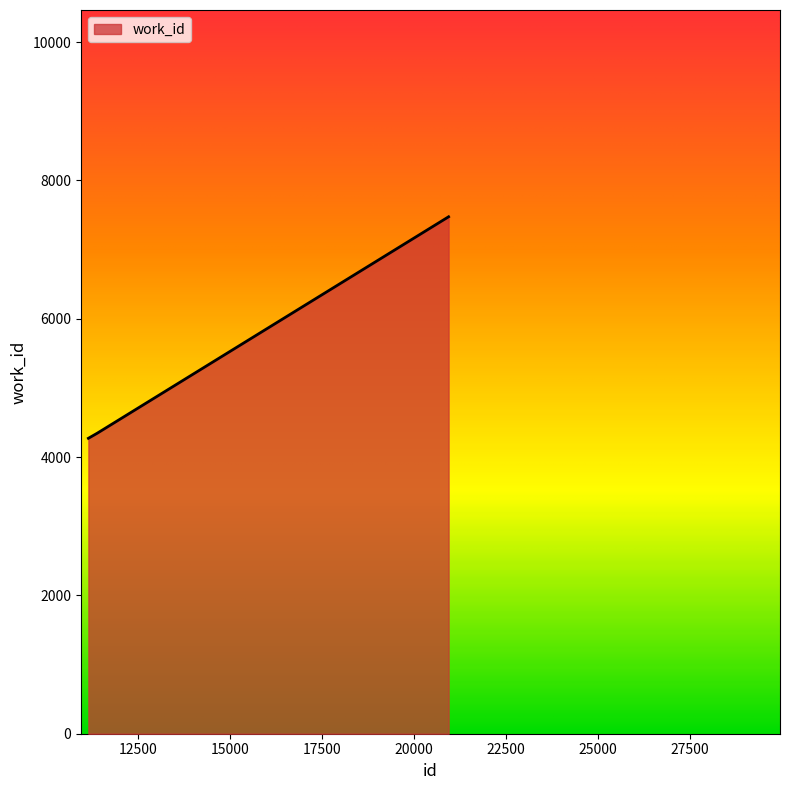

What is the maximum value shown in the chart?

7475